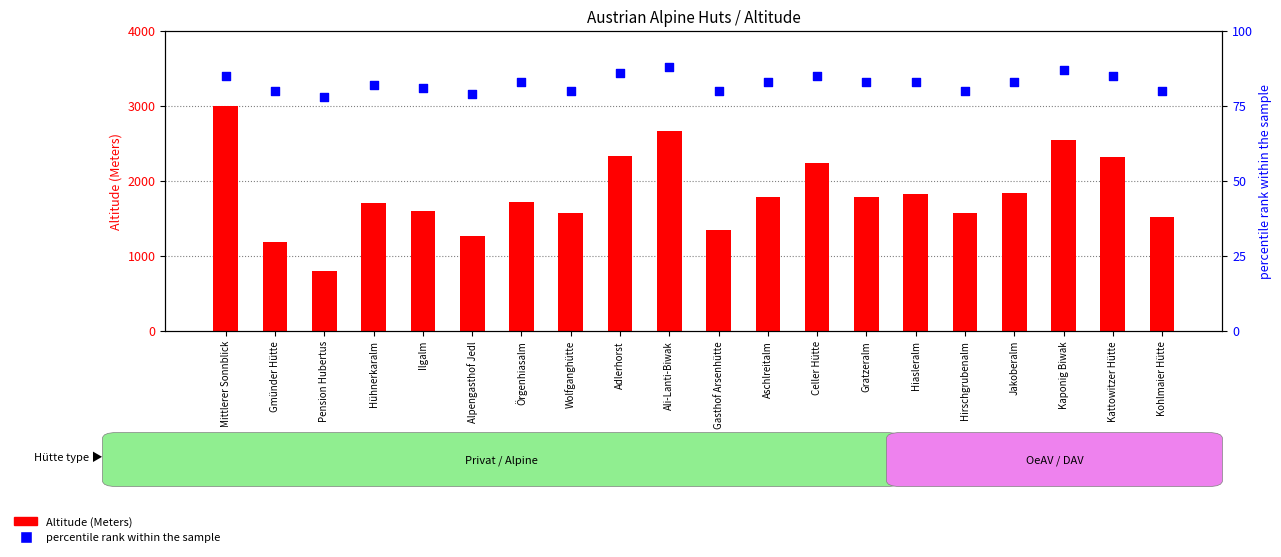

Which series reaches the minimum Y coordinate?

percentile rank within the sample